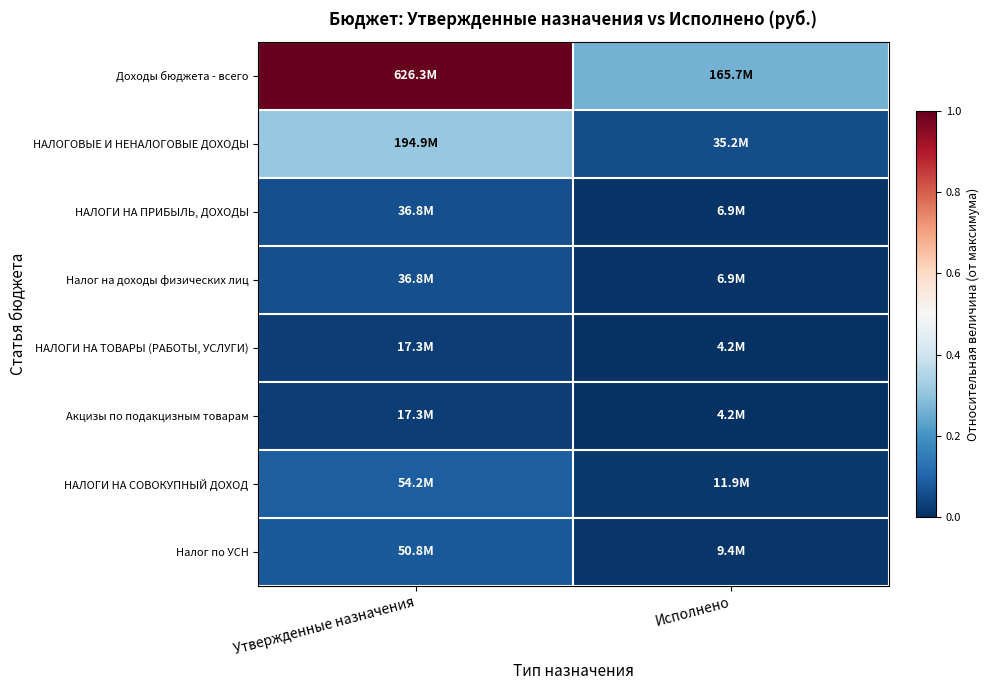

Reading left to right, extract all data points from this chart.

Доходы бюджета - всего: Утвержденные назначения=1.0	Исполнено=0.3
НАЛОГОВЫЕ И НЕНАЛОГОВЫЕ ДОХОДЫ: Утвержденные назначения=0.3	Исполнено=0.1
НАЛОГИ НА ПРИБЫЛЬ, ДОХОДЫ: Утвержденные назначения=0.1	Исполнено=0.0
Налог на доходы физических лиц: Утвержденные назначения=0.1	Исполнено=0.0
НАЛОГИ НА ТОВАРЫ (РАБОТЫ, УСЛУГИ): Утвержденные назначения=0.0	Исполнено=0.0
Акцизы по подакцизным товарам: Утвержденные назначения=0.0	Исполнено=0.0
НАЛОГИ НА СОВОКУПНЫЙ ДОХОД: Утвержденные назначения=0.1	Исполнено=0.0
Налог по УСН: Утвержденные назначения=0.1	Исполнено=0.0